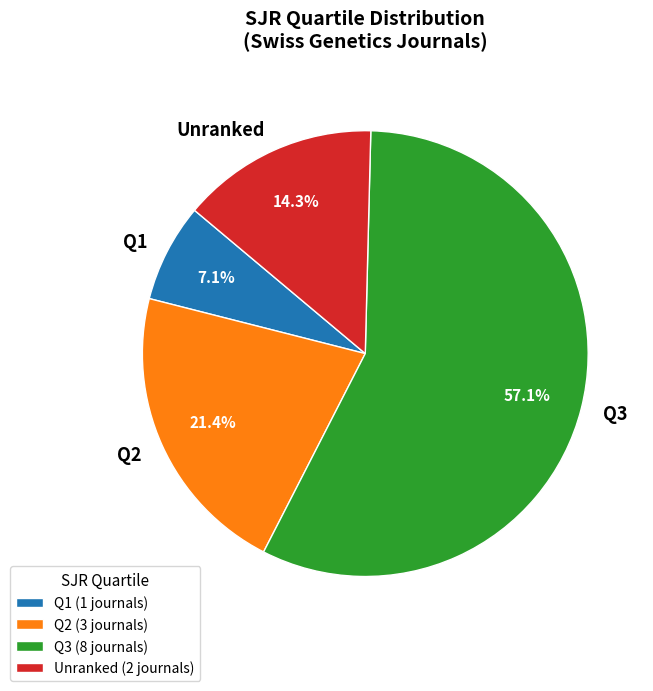

To the nearest percent, what is the difference between the largest and smallest slice percentages?

50%